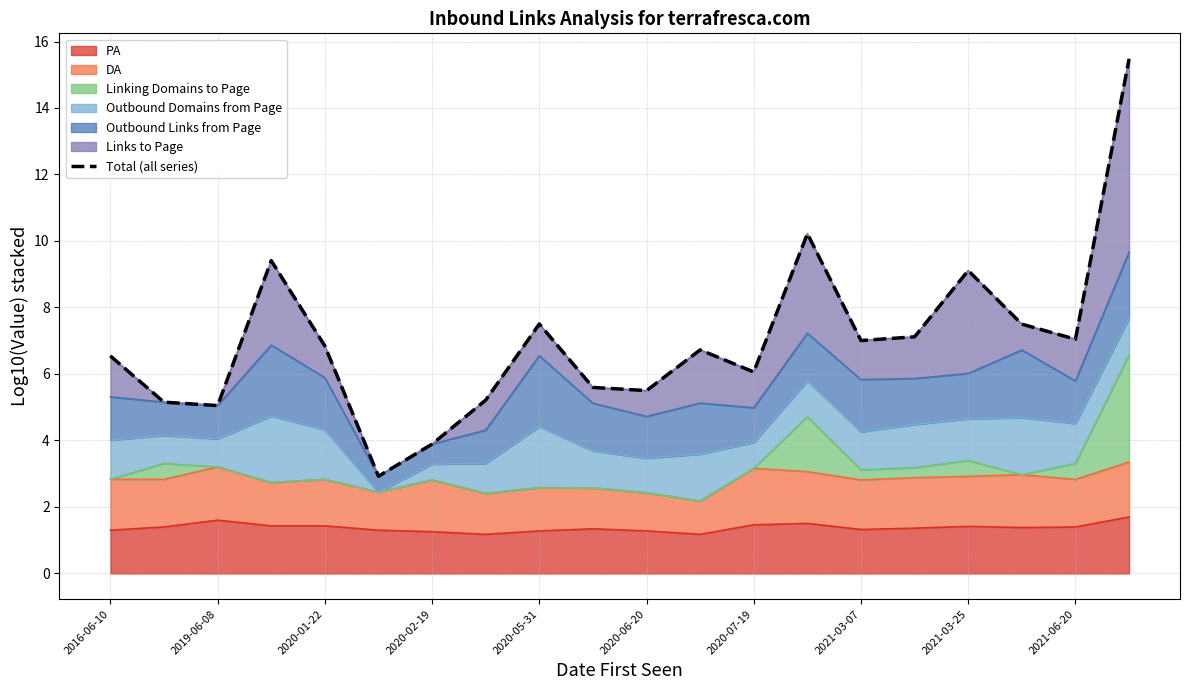

What is the minimum value for PA?

1.2